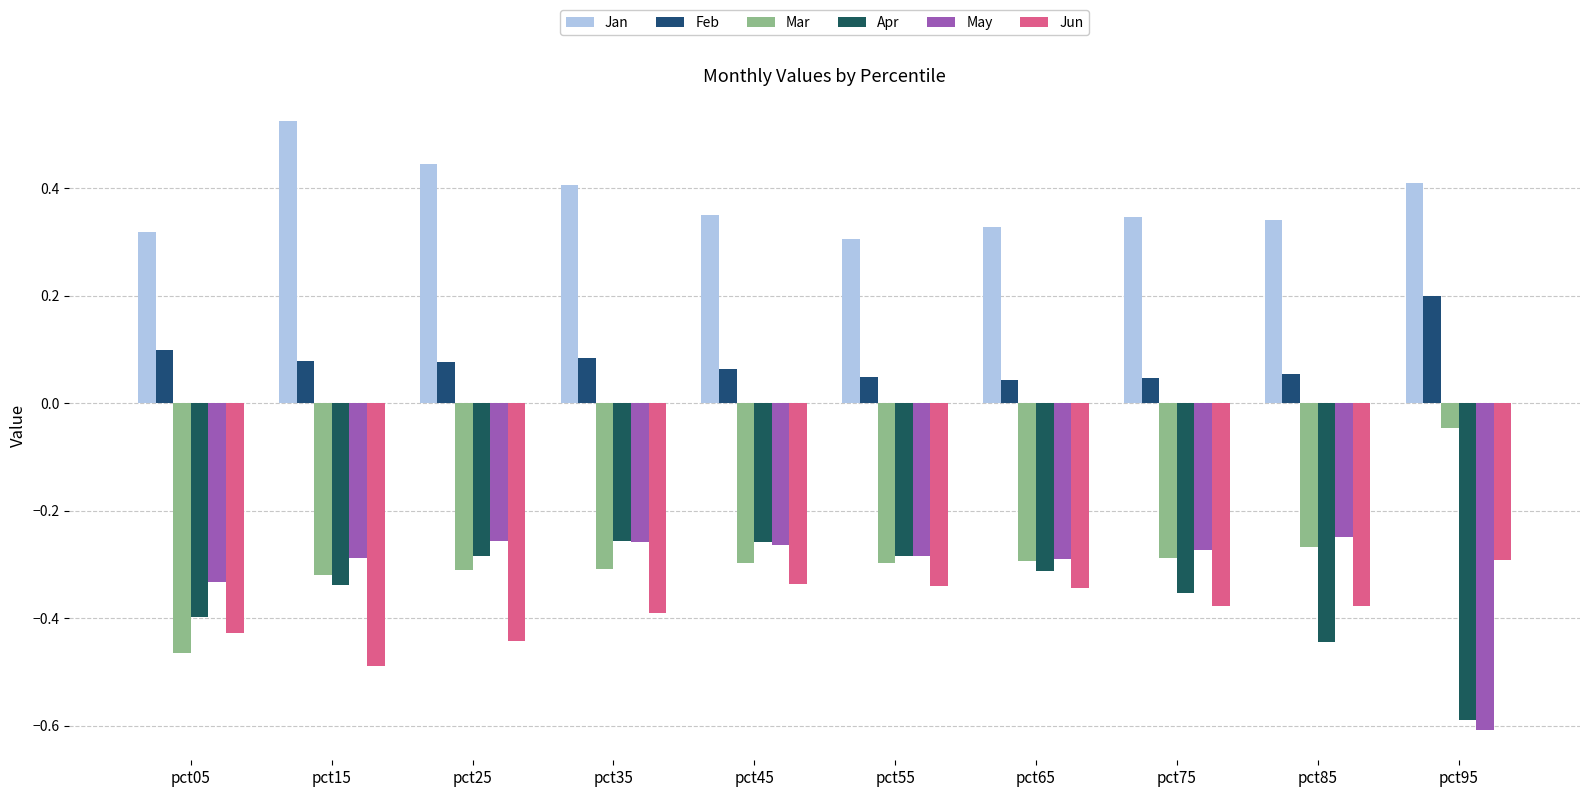

How many categories are shown in the chart?

10